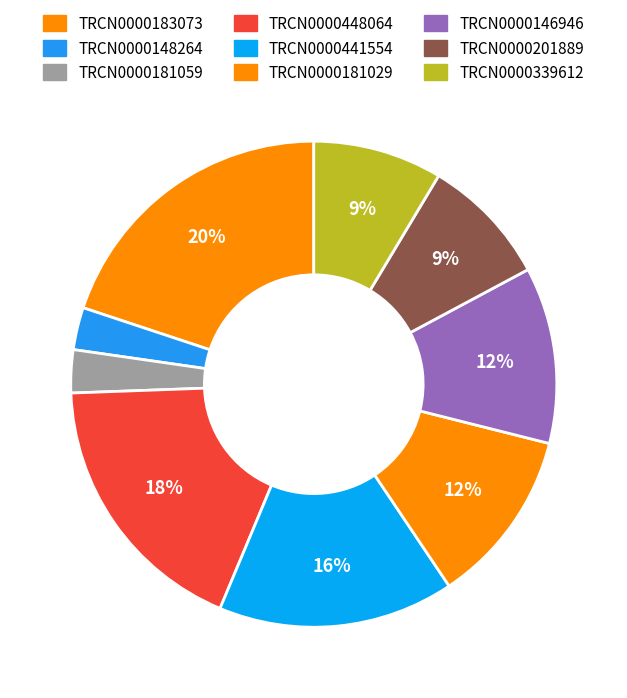

How many slices are in this pie chart?

9